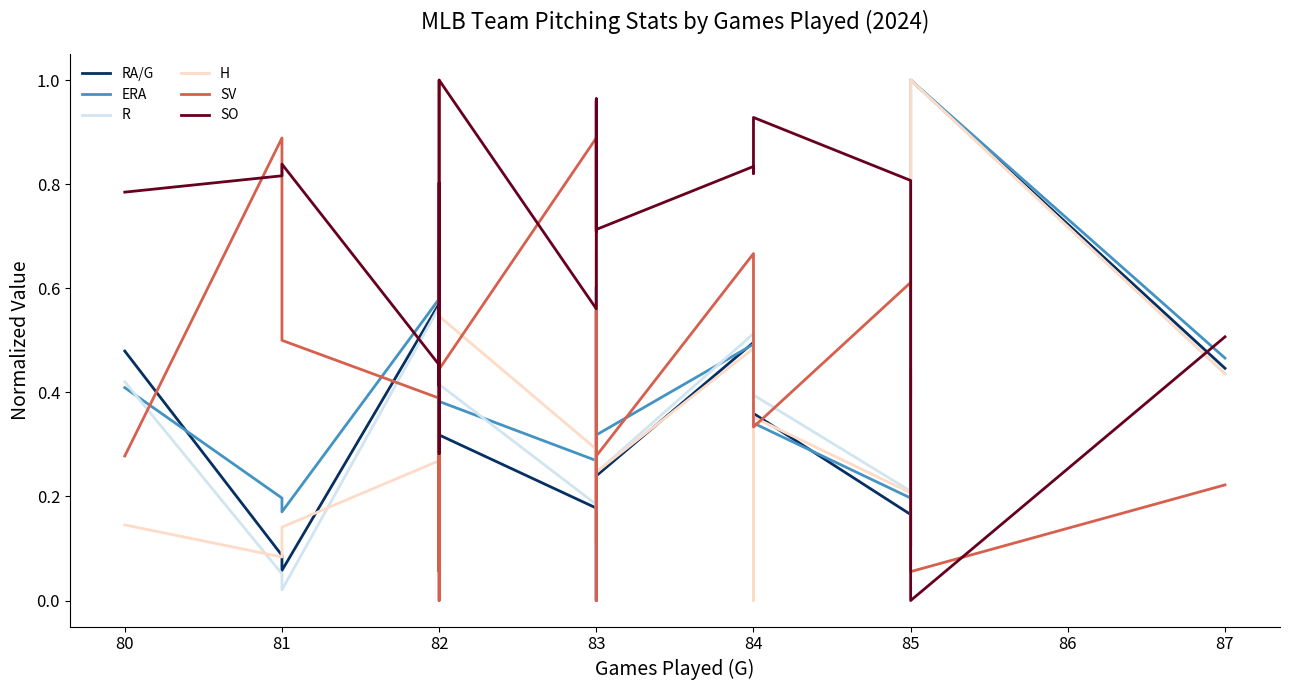

Is it true that R equals 0.1 at 85?

False